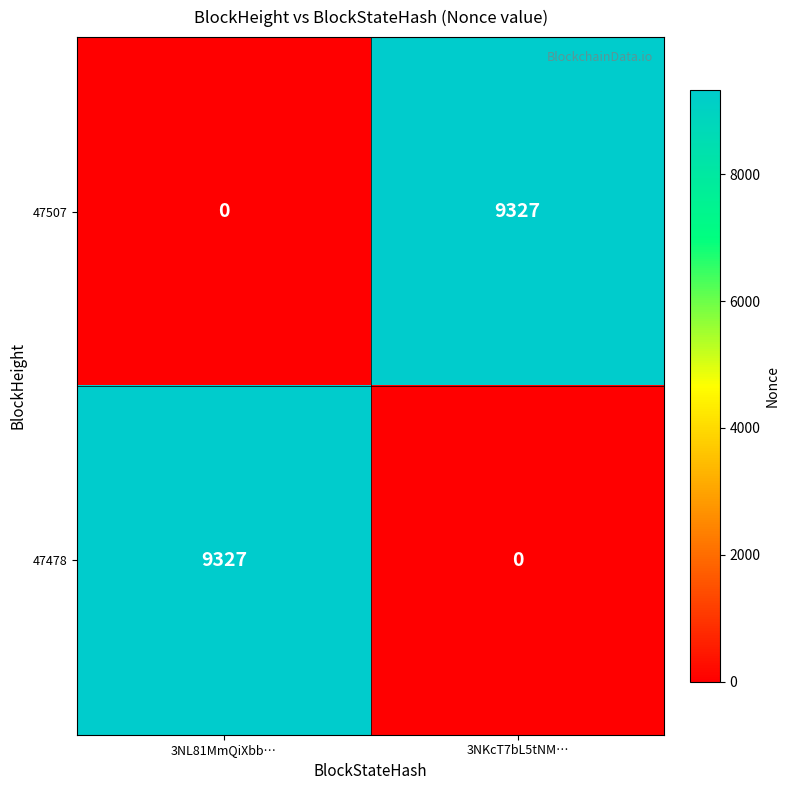

What is the spread (max minus min) of values at 3NL81MmQiXbb…?

9327